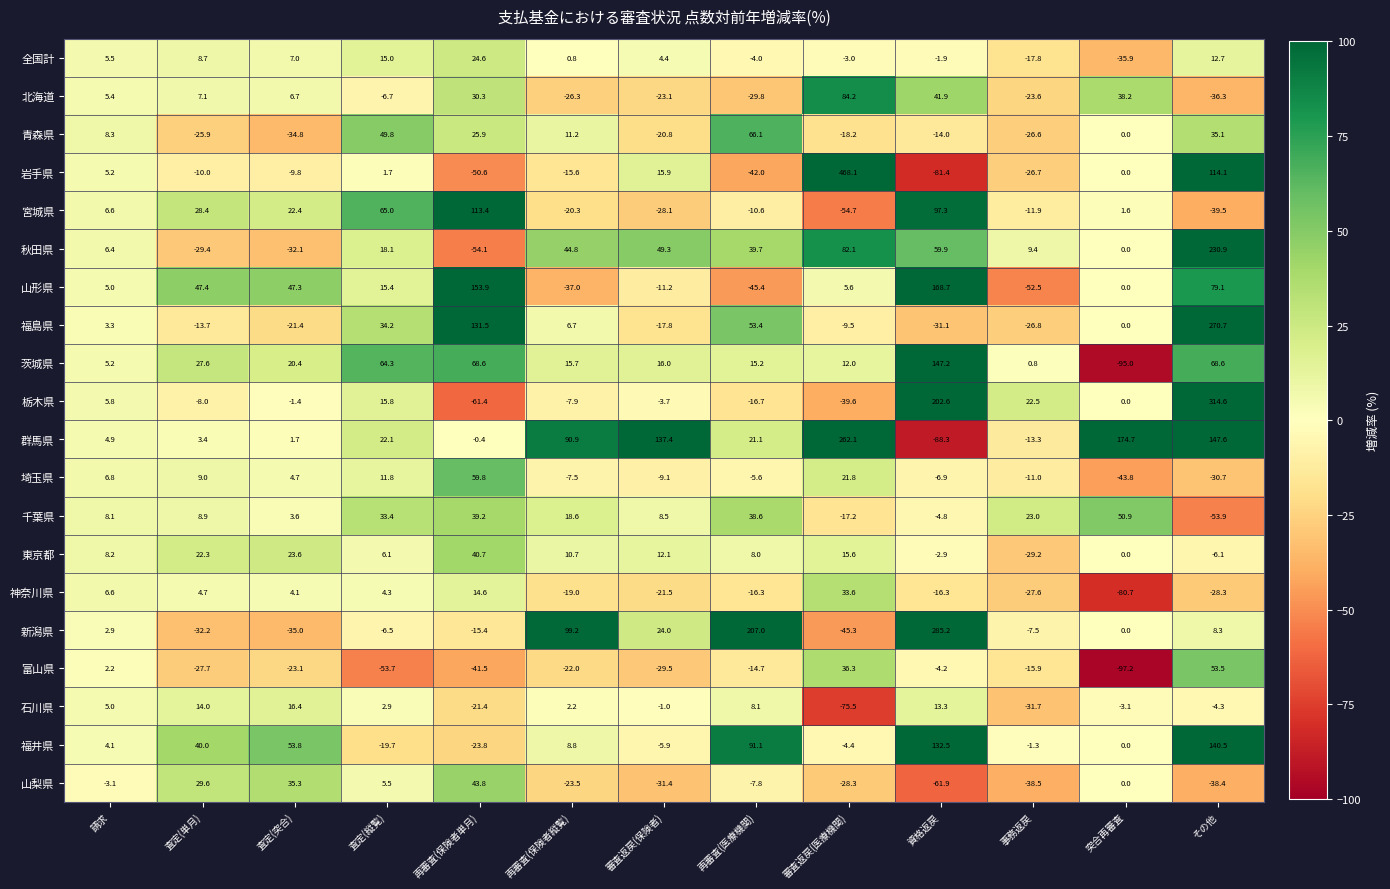

Which category has the lowest value across all series?

突合再審査